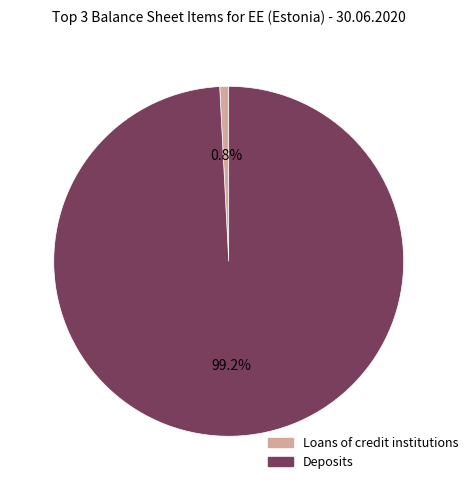

Does any single category account for the majority?

Yes